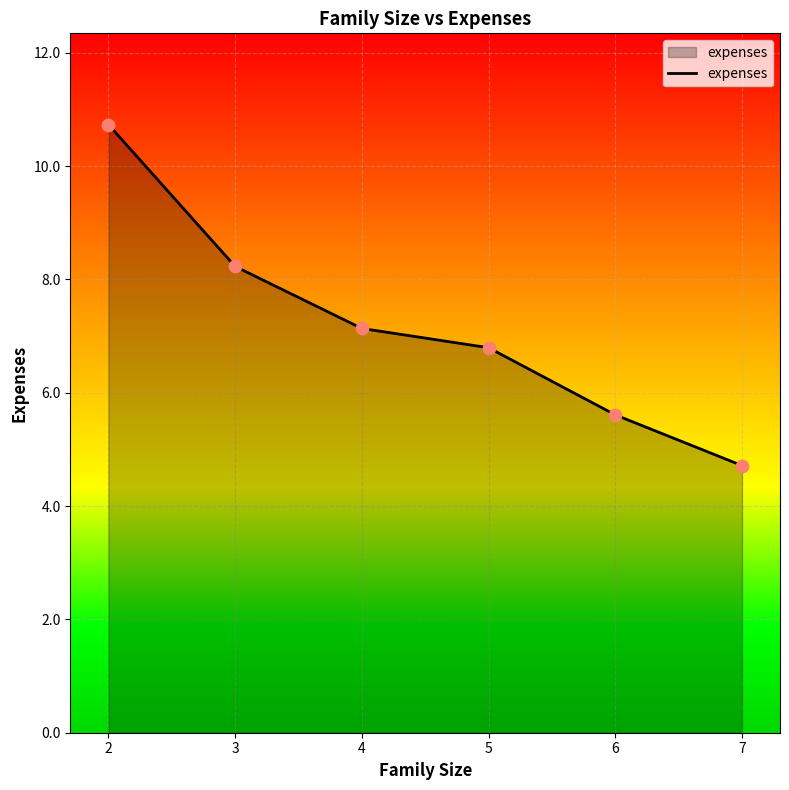

What is the ratio of the value at 4 to the value at 5?

1.1